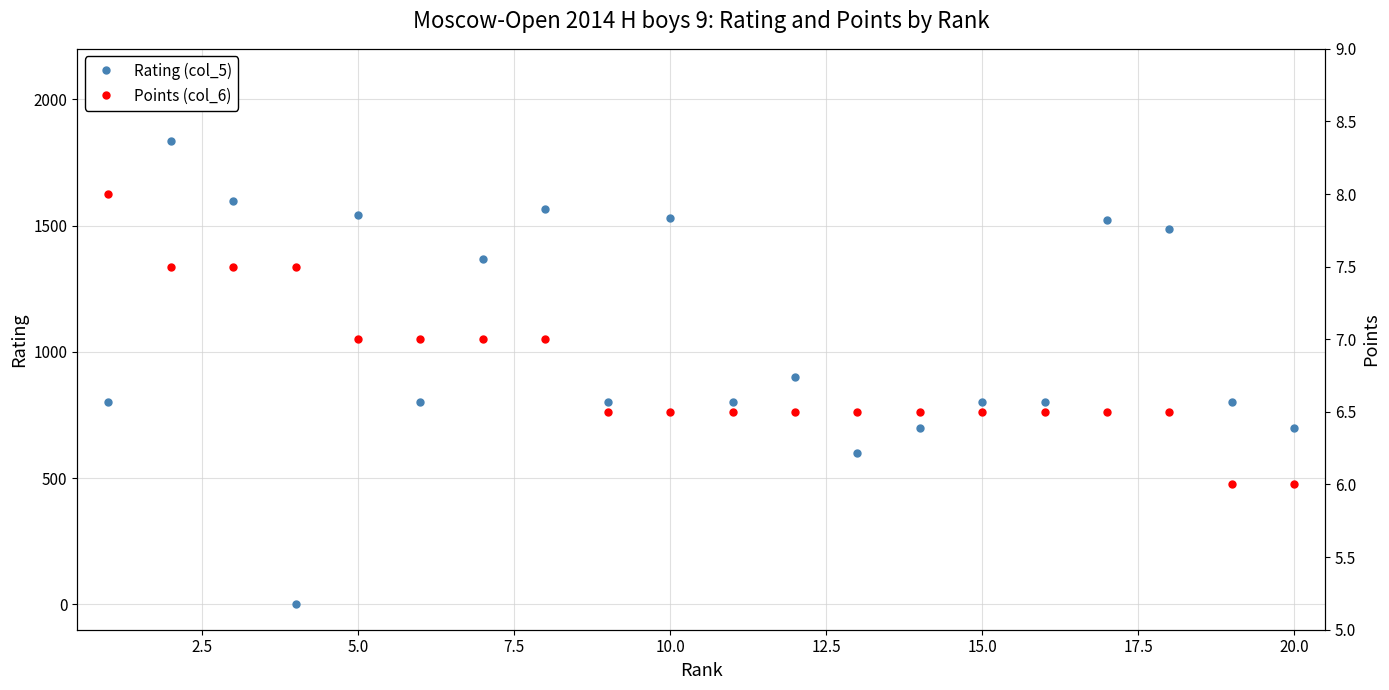

True or false: Rating (col_5) has more than 2 interior local peaks.

True